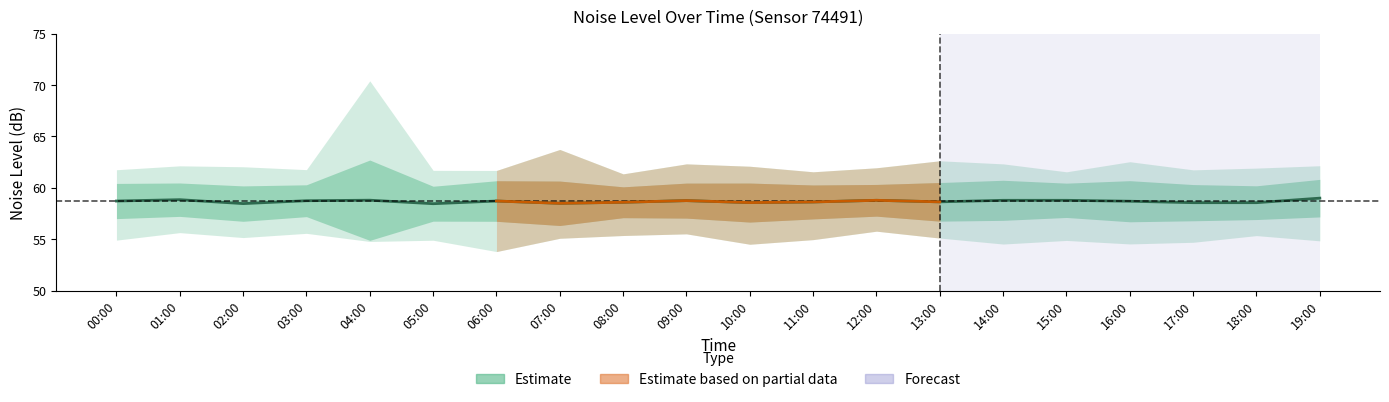

How many categories are shown in the chart?

20